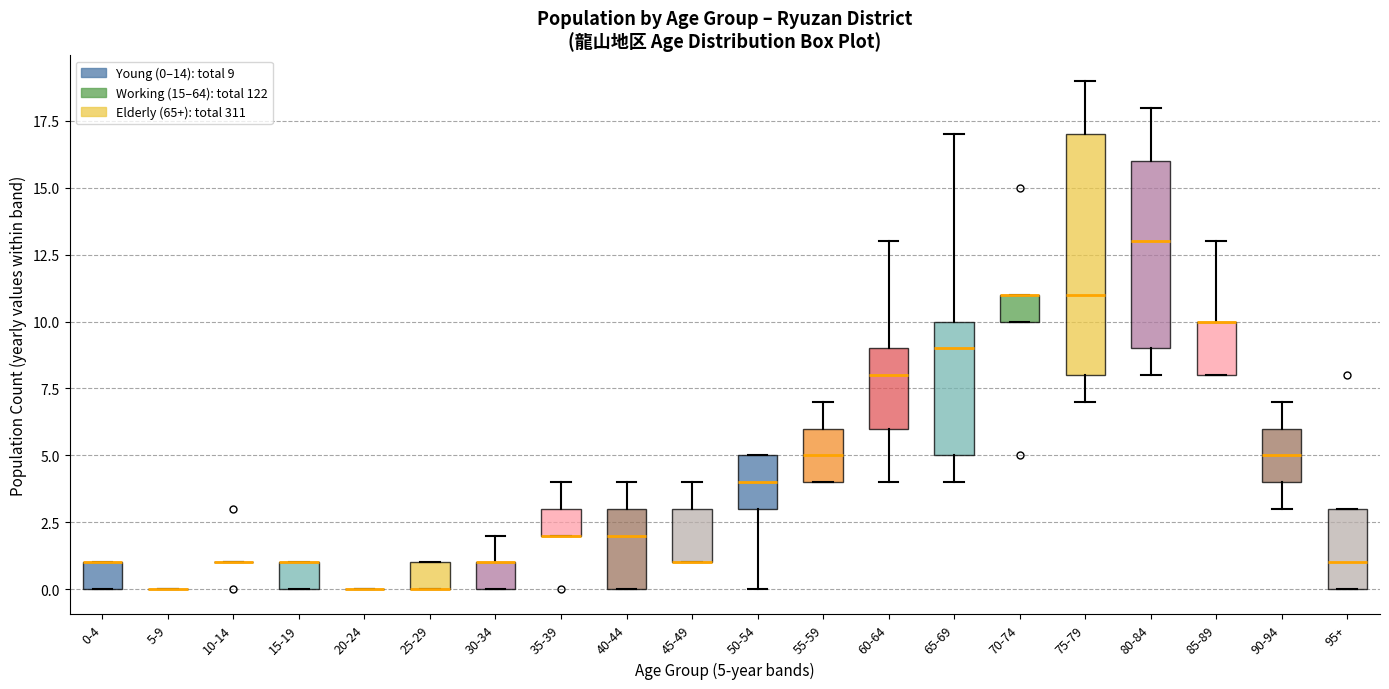

Comparing the boxes themselves (not the whiskers), which one is the tallest?

75-79